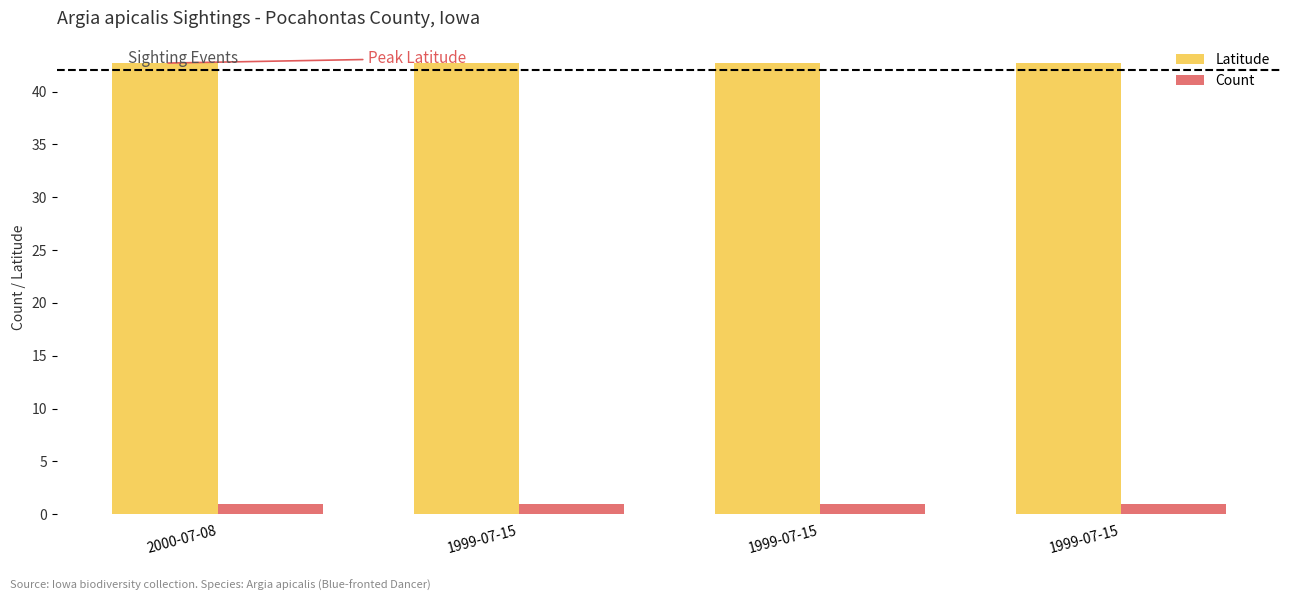

List the series in order of their overall mean, lowest first.

Count, Latitude